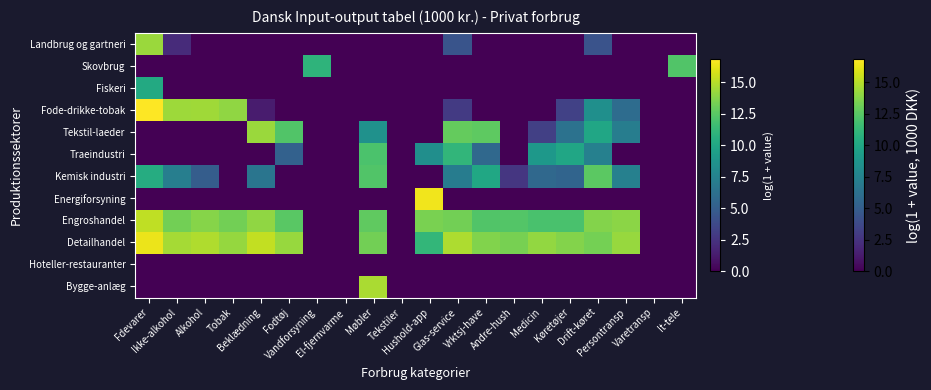

Reading left to right, extract all data points from this chart.

Landbrug og gartneri: Fdevarer=14.3	Ikke-alkohol=2.0	Alkohol=0.0	Tobak=0.0	Beklædning=0.0	Fodtøj=0.0	Vandforsyning=0.0	El-fjernvarme=0.0	Møbler=0.0	Tekstiler=0.0	Hushold-app=0.0	Glas-service=4.4	Vrktsj-have=0.0	Andre-hush=0.0	Medicin=0.0	Køretøjer=0.0	Drift-køret=4.3	Persontransp=0.0	Varetransp=0.0	It-tele=0.0
Skovbrug: Fdevarer=0.0	Ikke-alkohol=0.0	Alkohol=0.0	Tobak=0.0	Beklædning=0.0	Fodtøj=0.0	Vandforsyning=11.0	El-fjernvarme=0.0	Møbler=0.0	Tekstiler=0.0	Hushold-app=0.0	Glas-service=0.0	Vrktsj-have=0.0	Andre-hush=0.0	Medicin=0.0	Køretøjer=0.0	Drift-køret=0.0	Persontransp=0.0	Varetransp=0.0	It-tele=12.2
Fiskeri: Fdevarer=10.2	Ikke-alkohol=0.0	Alkohol=0.0	Tobak=0.0	Beklædning=0.0	Fodtøj=0.0	Vandforsyning=0.0	El-fjernvarme=0.0	Møbler=0.0	Tekstiler=0.0	Hushold-app=0.0	Glas-service=0.0	Vrktsj-have=0.0	Andre-hush=0.0	Medicin=0.0	Køretøjer=0.0	Drift-køret=0.0	Persontransp=0.0	Varetransp=0.0	It-tele=0.0
Fode-drikke-tobak: Fdevarer=16.8	Ikke-alkohol=14.4	Alkohol=14.5	Tobak=14.0	Beklædning=1.3	Fodtøj=0.0	Vandforsyning=0.0	El-fjernvarme=0.0	Møbler=0.0	Tekstiler=0.0	Hushold-app=0.0	Glas-service=2.9	Vrktsj-have=0.0	Andre-hush=0.0	Medicin=0.0	Køretøjer=3.3	Drift-køret=8.4	Persontransp=6.0	Varetransp=0.0	It-tele=0.0
Tekstil-laeder: Fdevarer=0.0	Ikke-alkohol=0.0	Alkohol=0.0	Tobak=0.0	Beklædning=14.3	Fodtøj=12.3	Vandforsyning=0.0	El-fjernvarme=0.0	Møbler=8.5	Tekstiler=0.0	Hushold-app=0.0	Glas-service=12.9	Vrktsj-have=12.7	Andre-hush=0.0	Medicin=3.2	Køretøjer=6.3	Drift-køret=10.0	Persontransp=7.1	Varetransp=0.0	It-tele=0.0
Traeindustri: Fdevarer=0.0	Ikke-alkohol=0.0	Alkohol=0.0	Tobak=0.0	Beklædning=0.0	Fodtøj=5.2	Vandforsyning=0.0	El-fjernvarme=0.0	Møbler=12.1	Tekstiler=0.0	Hushold-app=8.3	Glas-service=11.1	Vrktsj-have=5.7	Andre-hush=0.0	Medicin=9.0	Køretøjer=10.0	Drift-køret=7.4	Persontransp=0.0	Varetransp=0.0	It-tele=0.0
Kemisk industri: Fdevarer=10.4	Ikke-alkohol=7.2	Alkohol=4.9	Tobak=0.0	Beklædning=6.6	Fodtøj=0.0	Vandforsyning=0.0	El-fjernvarme=0.0	Møbler=12.3	Tekstiler=0.0	Hushold-app=0.0	Glas-service=7.1	Vrktsj-have=10.0	Andre-hush=2.7	Medicin=5.7	Køretøjer=5.4	Drift-køret=12.6	Persontransp=7.3	Varetransp=0.0	It-tele=0.0
Energiforsyning: Fdevarer=0.0	Ikke-alkohol=0.0	Alkohol=0.0	Tobak=0.0	Beklædning=0.0	Fodtøj=0.0	Vandforsyning=0.0	El-fjernvarme=0.0	Møbler=0.0	Tekstiler=0.0	Hushold-app=16.5	Glas-service=0.0	Vrktsj-have=0.0	Andre-hush=0.0	Medicin=0.0	Køretøjer=0.0	Drift-køret=0.0	Persontransp=0.0	Varetransp=0.0	It-tele=0.0
Engroshandel: Fdevarer=15.2	Ikke-alkohol=13.3	Alkohol=13.8	Tobak=13.3	Beklædning=14.0	Fodtøj=12.5	Vandforsyning=0.0	El-fjernvarme=0.0	Møbler=12.8	Tekstiler=0.0	Hushold-app=13.4	Glas-service=13.3	Vrktsj-have=12.3	Andre-hush=12.4	Medicin=12.0	Køretøjer=12.0	Drift-køret=13.7	Persontransp=13.9	Varetransp=0.0	It-tele=0.0
Detailhandel: Fdevarer=16.3	Ikke-alkohol=14.5	Alkohol=14.8	Tobak=14.2	Beklædning=15.3	Fodtøj=14.2	Vandforsyning=0.0	El-fjernvarme=0.0	Møbler=13.2	Tekstiler=0.0	Hushold-app=11.2	Glas-service=14.8	Vrktsj-have=13.6	Andre-hush=13.4	Medicin=14.1	Køretøjer=13.7	Drift-køret=13.3	Persontransp=14.2	Varetransp=0.0	It-tele=0.0
Hoteller-restauranter: Fdevarer=0.0	Ikke-alkohol=0.0	Alkohol=0.0	Tobak=0.0	Beklædning=0.0	Fodtøj=0.0	Vandforsyning=0.0	El-fjernvarme=0.0	Møbler=0.0	Tekstiler=0.0	Hushold-app=0.0	Glas-service=0.0	Vrktsj-have=0.0	Andre-hush=0.0	Medicin=0.0	Køretøjer=0.0	Drift-køret=0.0	Persontransp=0.0	Varetransp=0.0	It-tele=0.0
Bygge-anlæg: Fdevarer=0.0	Ikke-alkohol=0.0	Alkohol=0.0	Tobak=0.0	Beklædning=0.0	Fodtøj=0.0	Vandforsyning=0.0	El-fjernvarme=0.0	Møbler=14.7	Tekstiler=0.0	Hushold-app=0.0	Glas-service=0.0	Vrktsj-have=0.0	Andre-hush=0.0	Medicin=0.0	Køretøjer=0.0	Drift-køret=0.0	Persontransp=0.0	Varetransp=0.0	It-tele=0.0